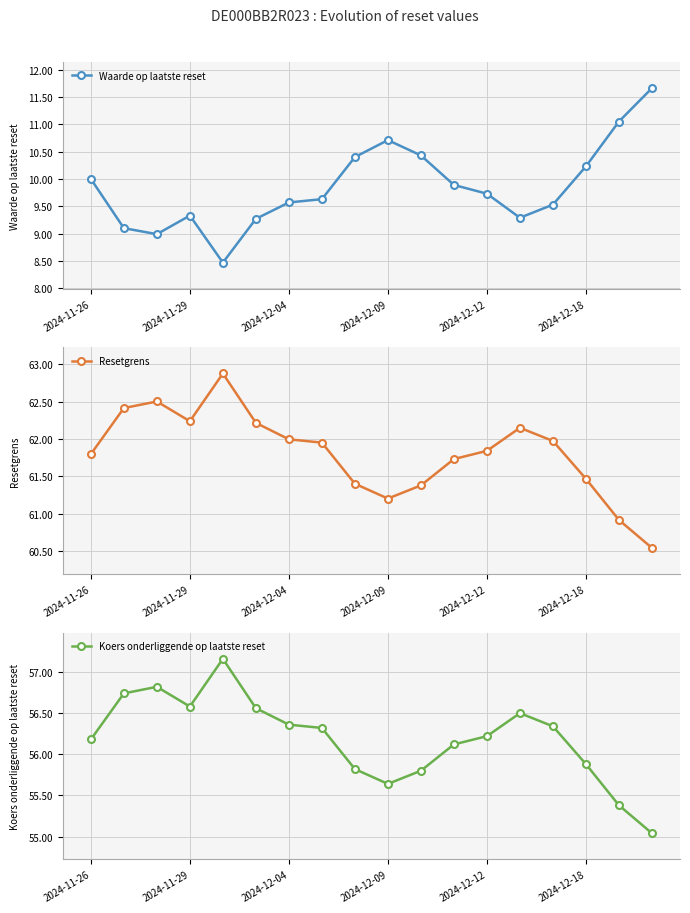

What is the maximum value shown in the chart?

62.9